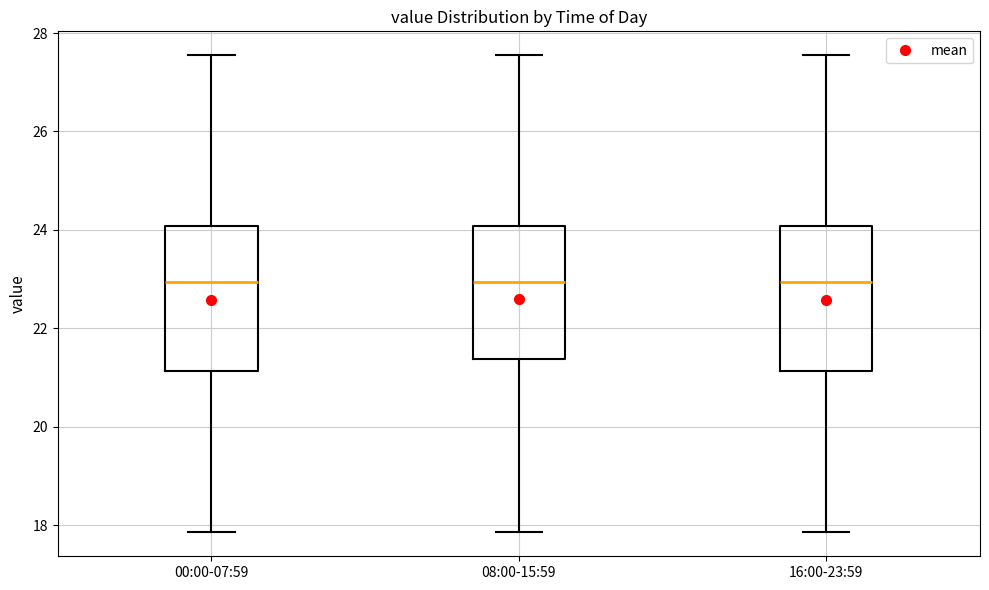

Reading left to right, read every box against the y-axis: the position of its median line, the range the box covers, and the ends of its whiskers. The values are not printed on the chart, so give them approximately, as read against the axis.

00:00-07:59: median 23.0, box 21.2 to 24.0, whiskers 17.8 to 27.6
08:00-15:59: median 23.0, box 21.4 to 24.0, whiskers 17.8 to 27.6
16:00-23:59: median 23.0, box 21.2 to 24.0, whiskers 17.8 to 27.6